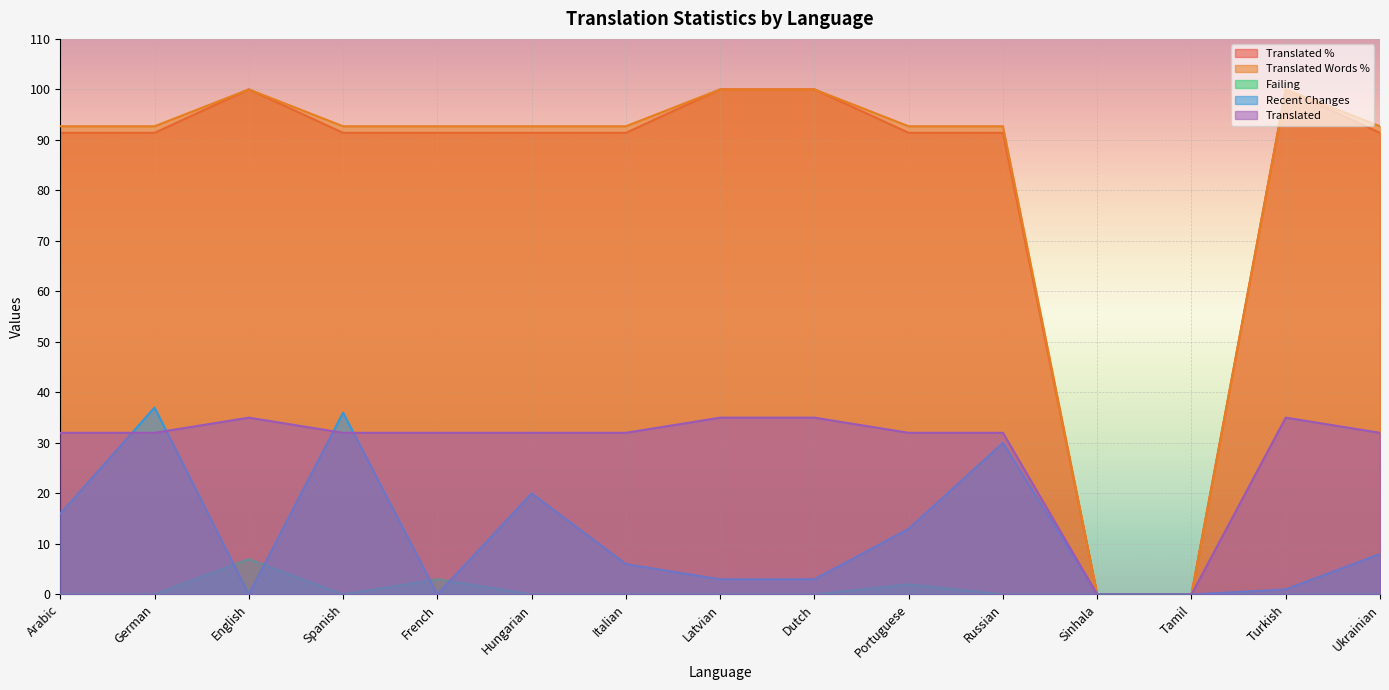

How many distinct data groups are displayed?

5